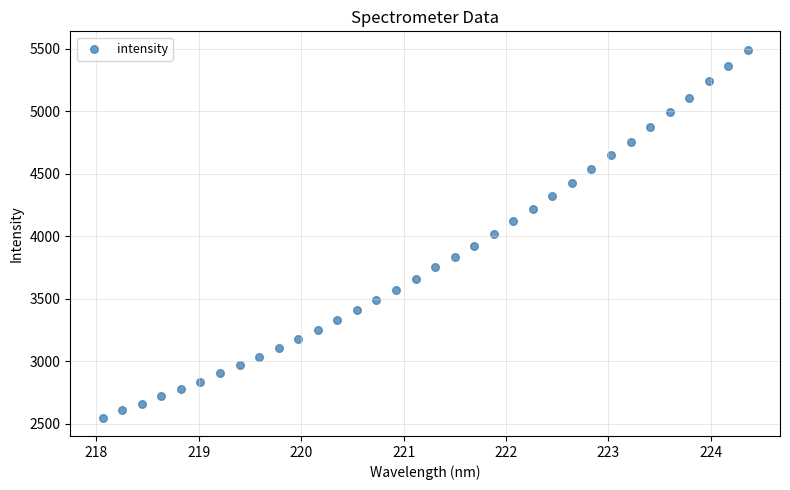

What is the range of X values (max minus min)?

6.3